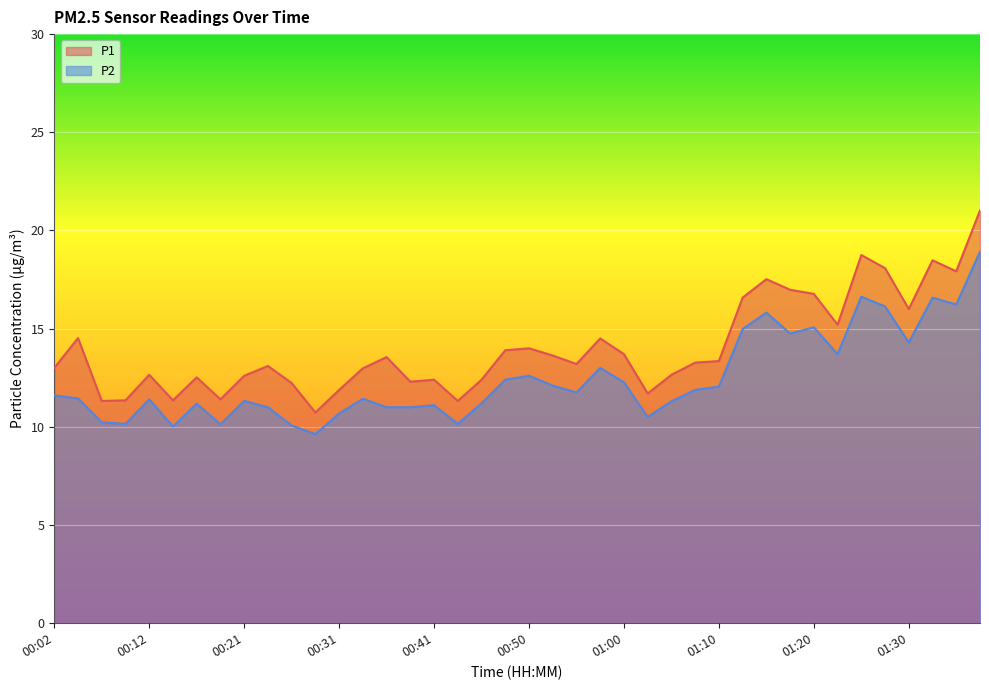

Reading left to right, transcribe all the data shown in this chart.

P1: 00:02=13.0	00:04=14.5	00:07=11.3	00:09=11.3	00:12=12.7	00:14=11.3	00:16=12.5	00:19=11.4	00:21=12.6	00:24=13.1	00:26=12.2	00:29=10.7	00:31=11.9	00:33=13.0	00:36=13.6	00:38=12.3	00:41=12.4	00:43=11.3	00:46=12.4	00:48=13.9	00:50=14.0	00:53=13.6	00:55=13.2	00:58=14.5	01:00=13.7	01:03=11.7	01:05=12.7	01:07=13.3	01:10=13.3	01:12=16.6	01:15=17.5	01:17=17.0	01:20=16.8	01:22=15.2	01:25=18.8	01:27=18.1	01:30=16.0	01:32=18.5	01:35=17.9	01:37=21.0
P2: 00:02=11.6	00:04=11.4	00:07=10.2	00:09=10.2	00:12=11.4	00:14=10.0	00:16=11.2	00:19=10.1	00:21=11.3	00:24=11.0	00:26=10.1	00:29=9.6	00:31=10.7	00:33=11.4	00:36=11.0	00:38=11.0	00:41=11.1	00:43=10.2	00:46=11.2	00:48=12.4	00:50=12.6	00:53=12.1	00:55=11.8	00:58=13.0	01:00=12.3	01:03=10.5	01:05=11.3	01:07=11.9	01:10=12.1	01:12=15.0	01:15=15.8	01:17=14.8	01:20=15.1	01:22=13.7	01:25=16.6	01:27=16.1	01:30=14.3	01:32=16.6	01:35=16.2	01:37=18.9